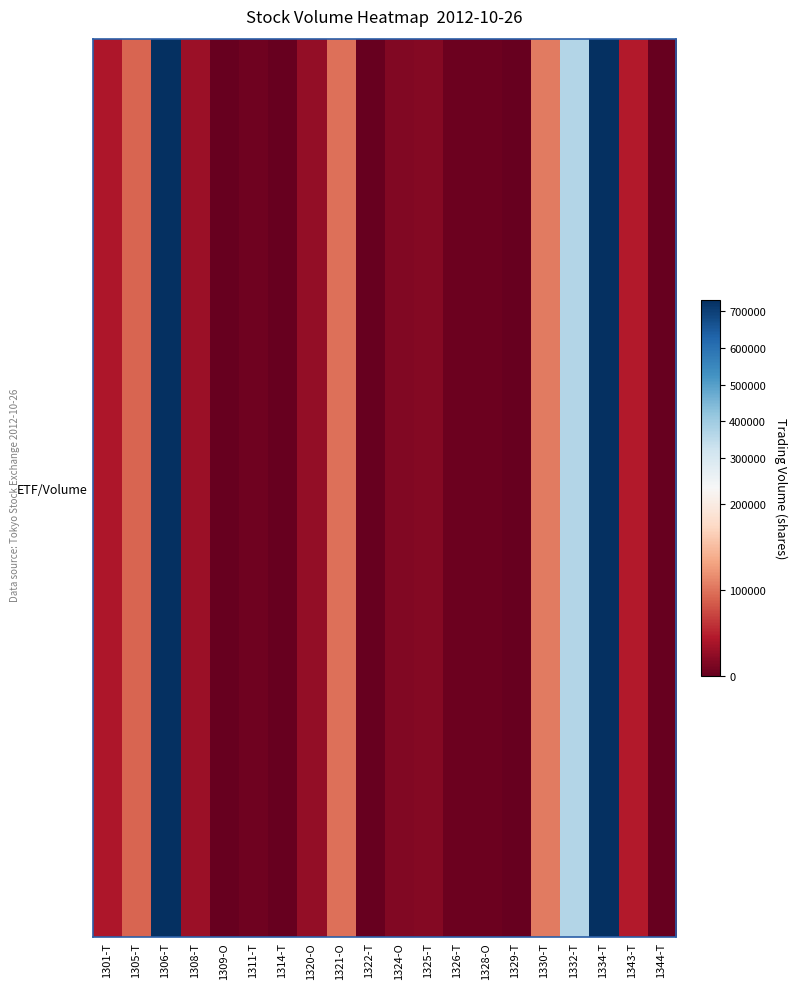

Which category has the lowest value across all series?

1314-T